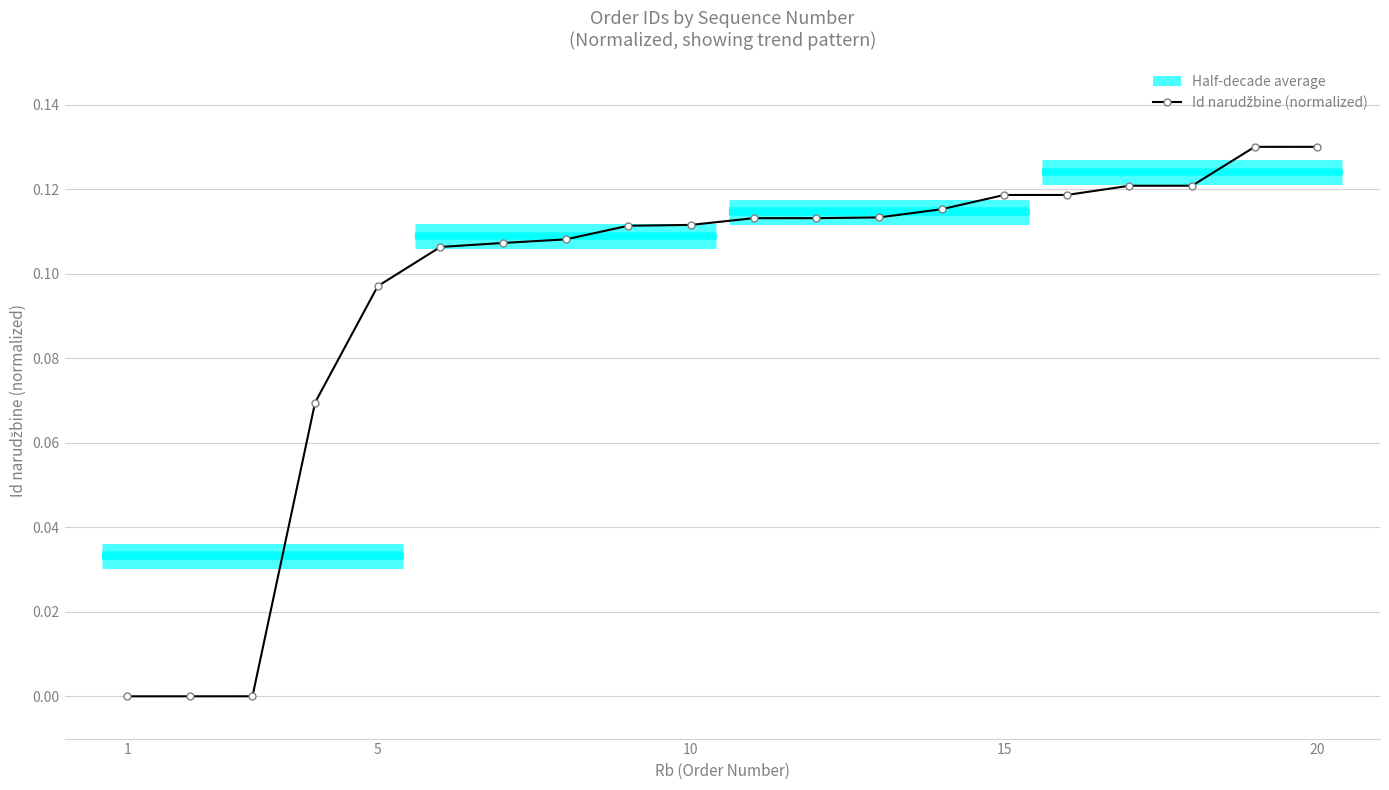

What is the difference between the second highest and second lowest values?

0.1